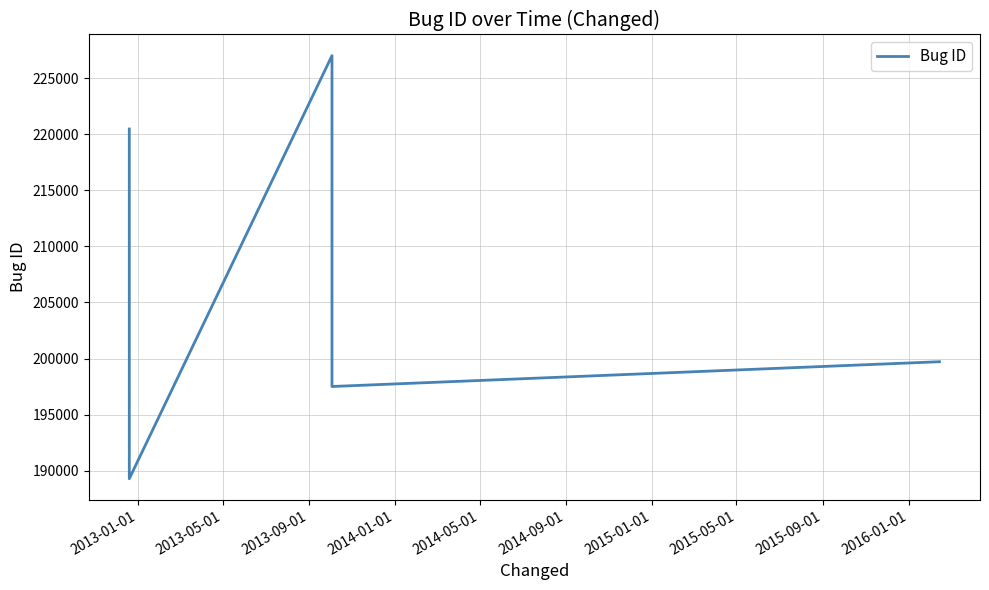

Reading right to left, list all the values displayed in this chart.

199715	197506	227004	189286	220466